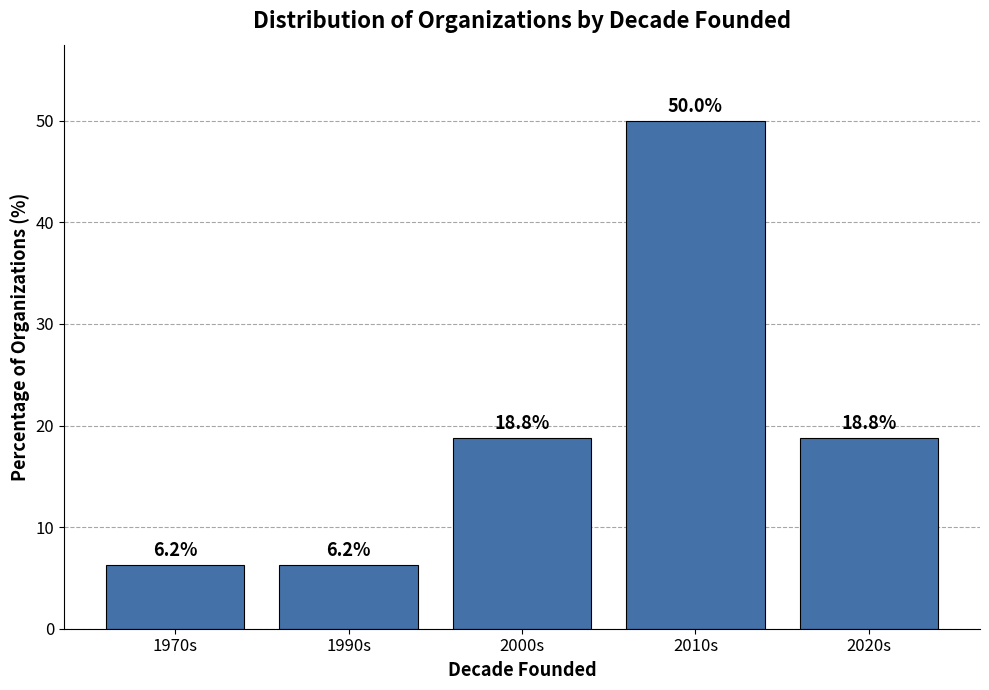

Which category has the highest value across all series?

2010s